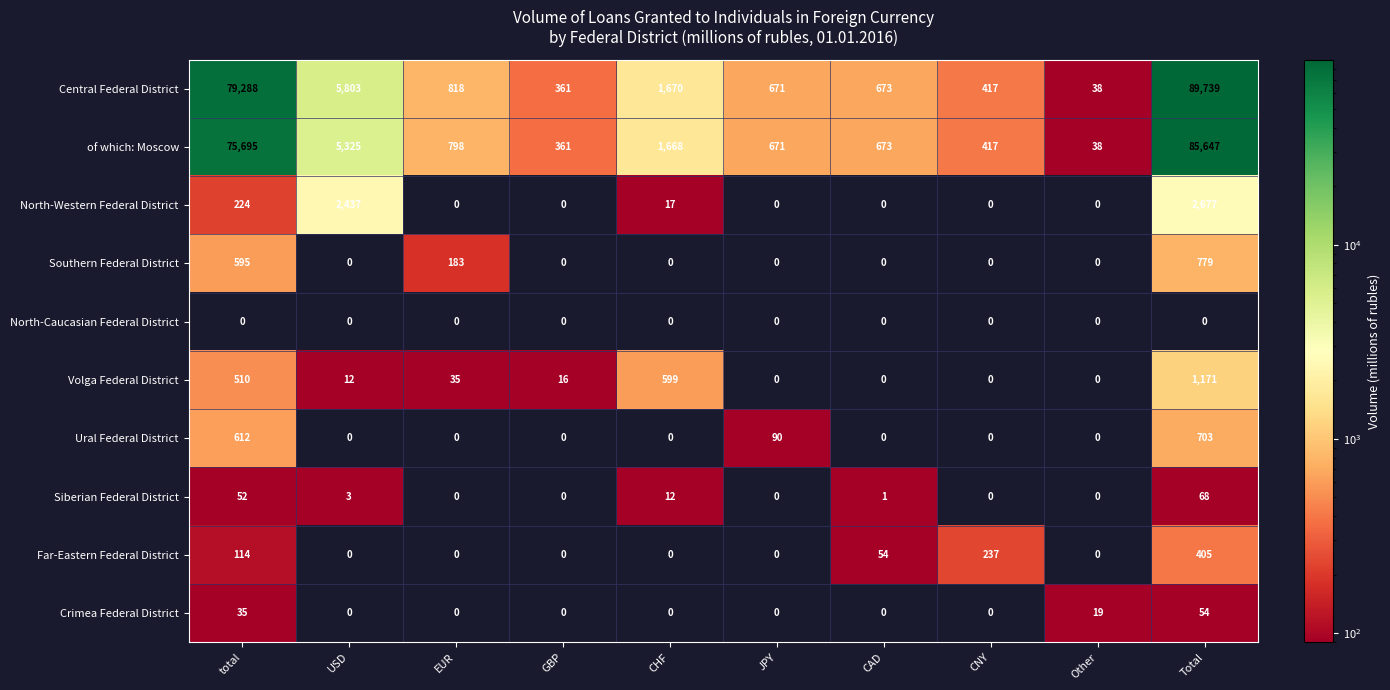

At which category does the chart reach its peak across all series?

Total